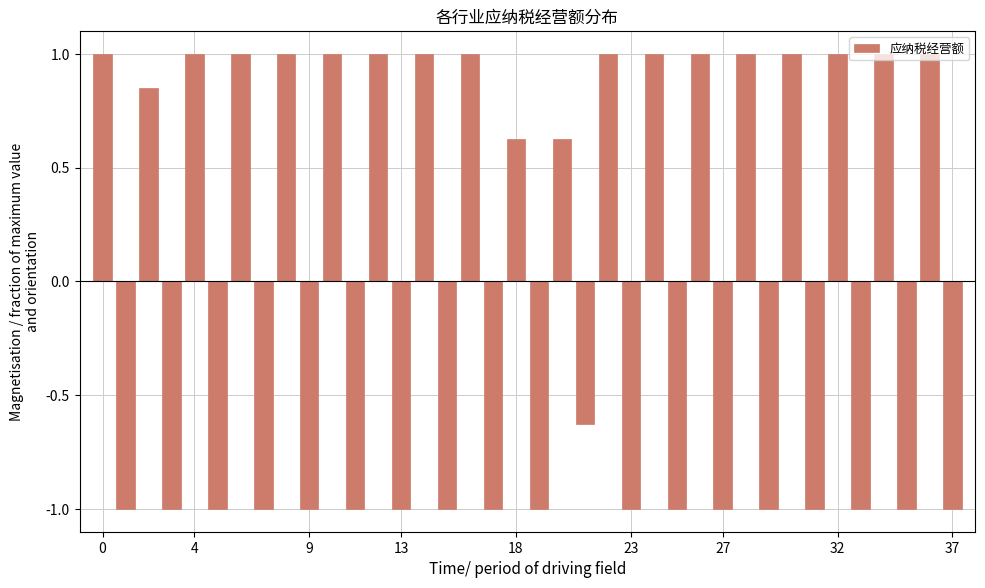

What is the value of the 20th bar from the left?

-1.0